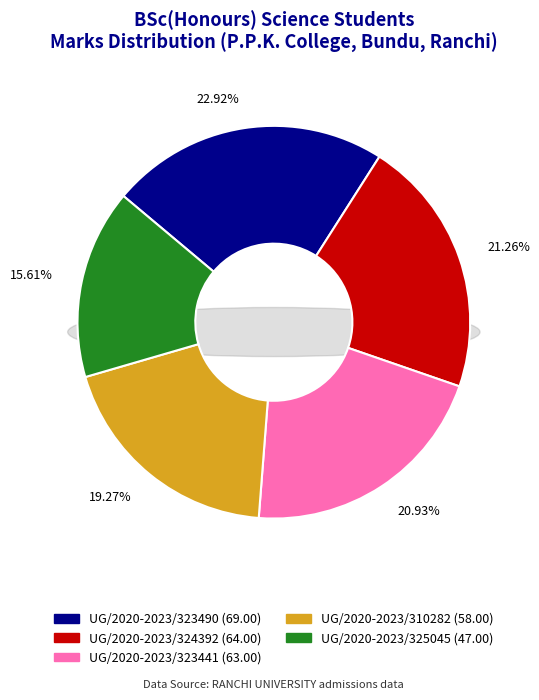

Count the number of slices in the pie.

5